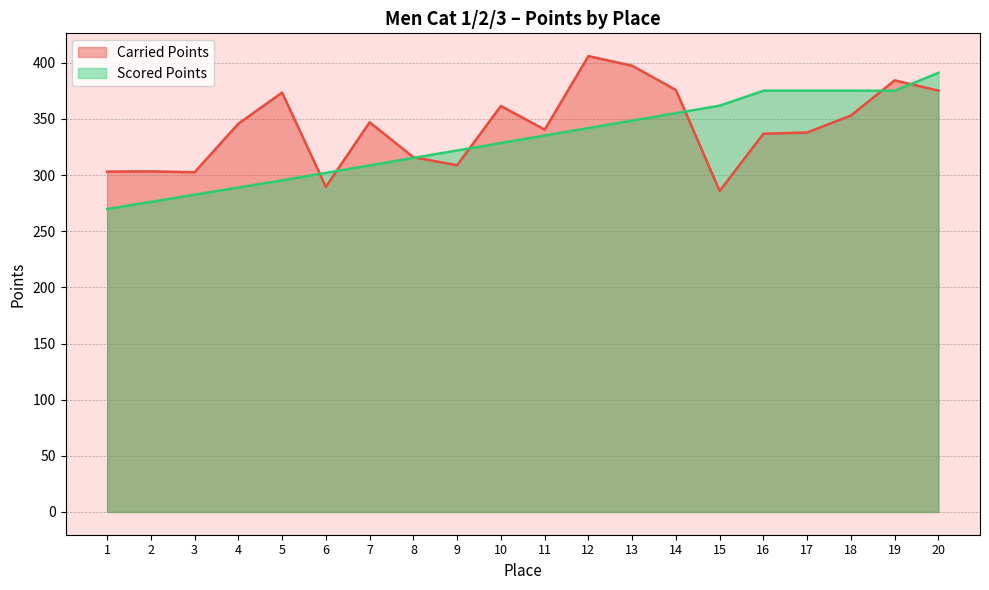

Which series changed the most between 4 and 19?

Scored Points